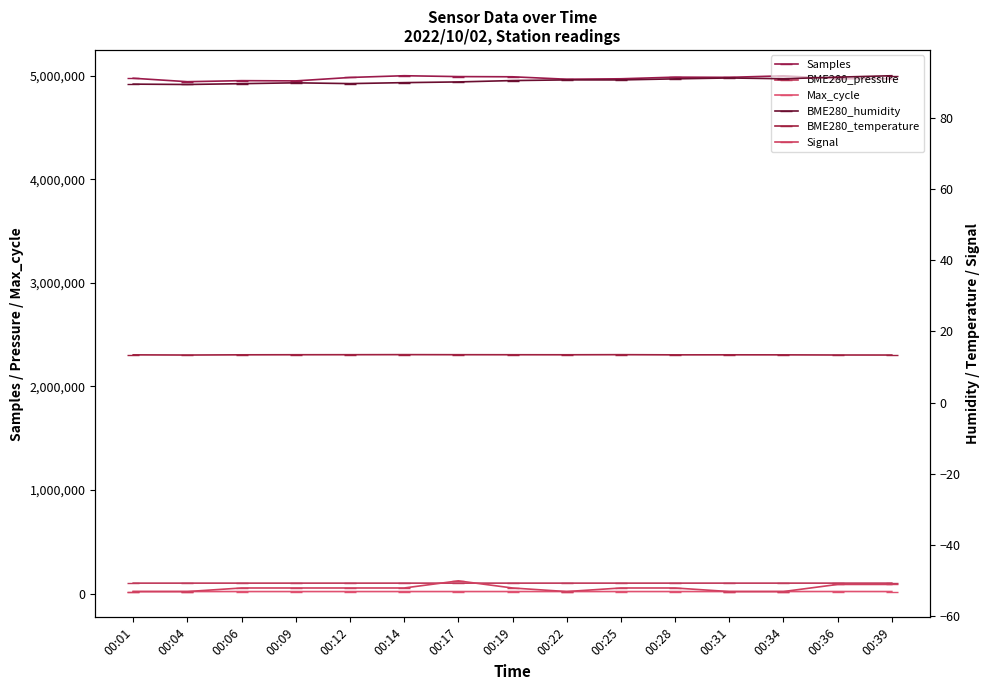

Reading right to left, extract all data points from this chart.

Samples: 4970728.0	4970352.0	4998045.0	4983474.0	4985342.0	4969516.0	4965277.0	4988792.0	4990614.0	4999032.0	4982227.0	4949109.0	4951418.0	4941383.0	4974656.0
BME280_pressure: 101324.0	101323.9	101321.1	101314.7	101307.7	101309.1	101306.6	101299.5	101303.8	101301.9	101295.8	101296.8	101296.9	101283.9	101287.2
Max_cycle: 20034.0	20477.0	20038.0	20042.0	20031.0	20110.0	20097.0	20117.0	20053.0	20056.0	20046.0	20035.0	20027.0	20062.0	20023.0
BME280_humidity: 91.8	91.4	90.9	91.1	90.9	90.6	90.6	90.4	90.0	89.8	89.6	89.8	89.5	89.3	89.4
BME280_temperature: 13.4	13.4	13.4	13.4	13.4	13.5	13.4	13.5	13.5	13.5	13.5	13.5	13.4	13.4	13.4
Signal: -51.0	-51.0	-53.0	-53.0	-52.0	-52.0	-53.0	-52.0	-50.0	-52.0	-52.0	-52.0	-52.0	-53.0	-53.0